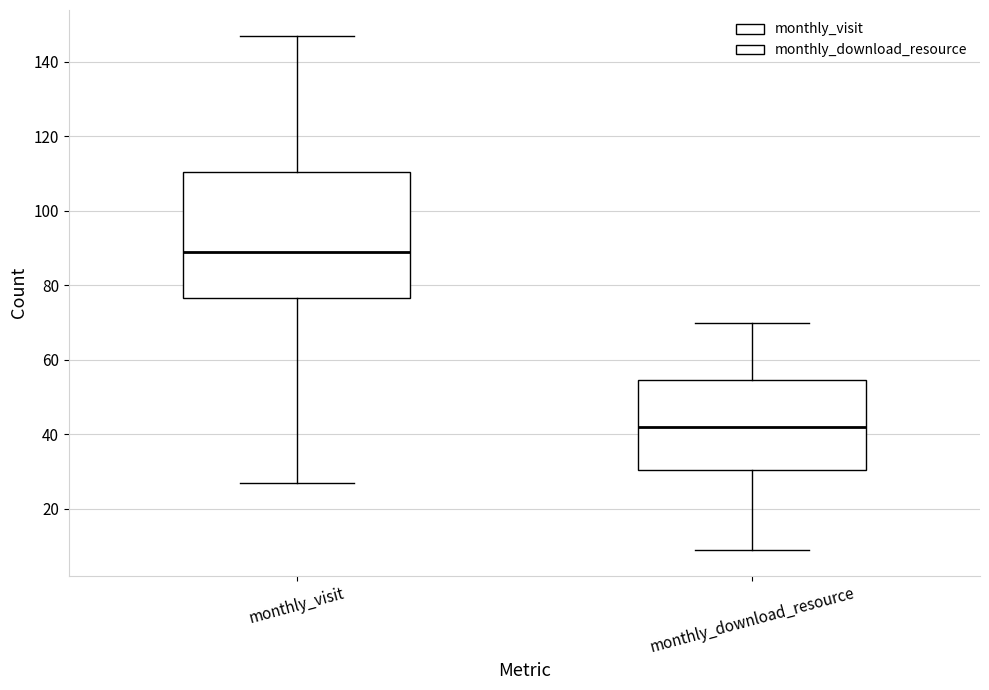

Reading left to right, read every box against the y-axis: the position of its median line, the range the box covers, and the ends of its whiskers. The values are not printed on the chart, so give them approximately, as read against the axis.

monthly_visit: median 90, box 76 to 110, whiskers 28 to 148
monthly_download_resource: median 42, box 30 to 54, whiskers 10 to 70